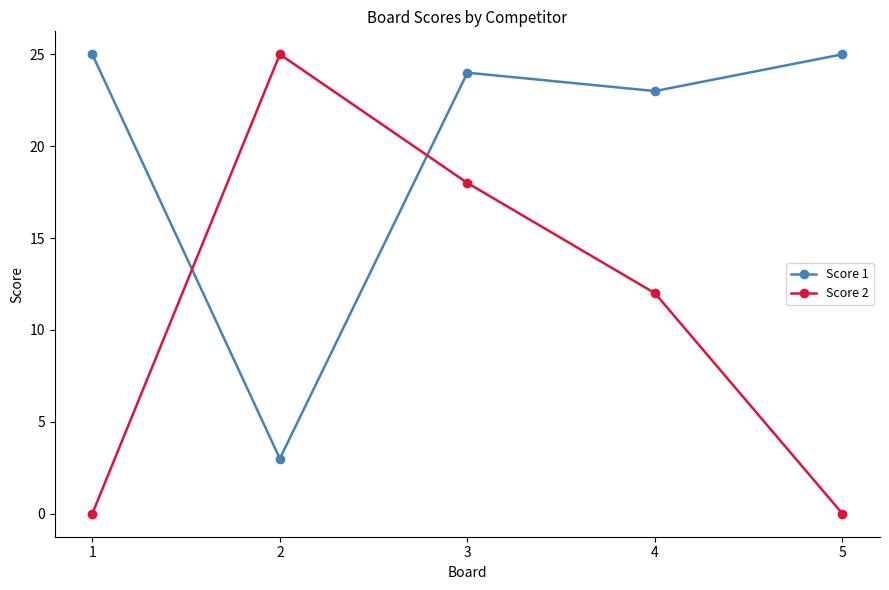

What is the average value of the Score 1 series?

20